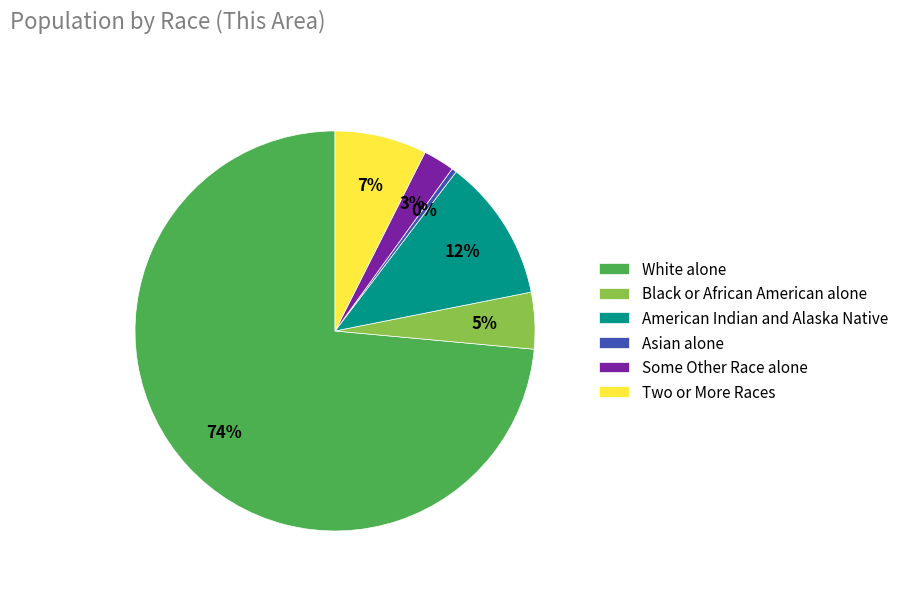

To the nearest percent, what is the difference between the largest and smallest slice percentages?

73%